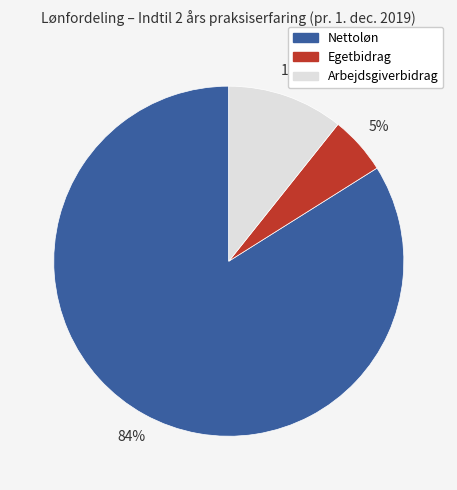

How many segments does this pie chart have?

3